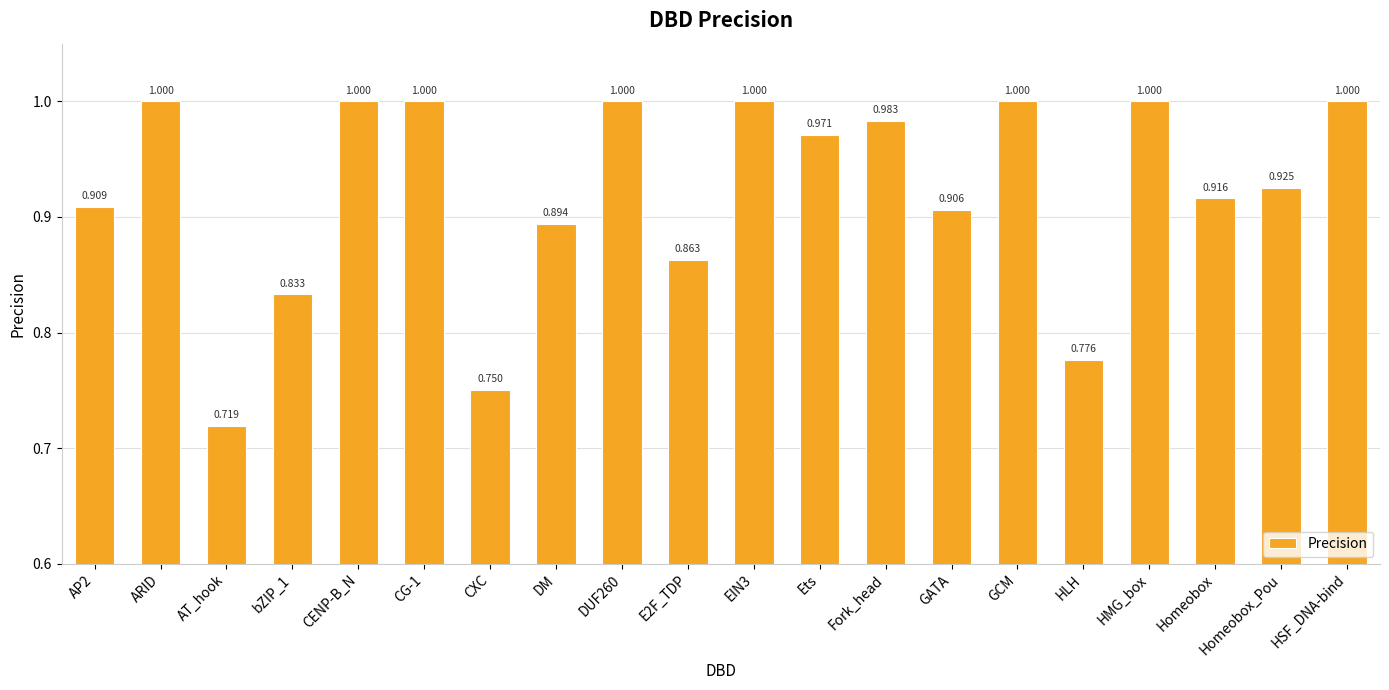

What position from the right is Homeobox_Pou?

2